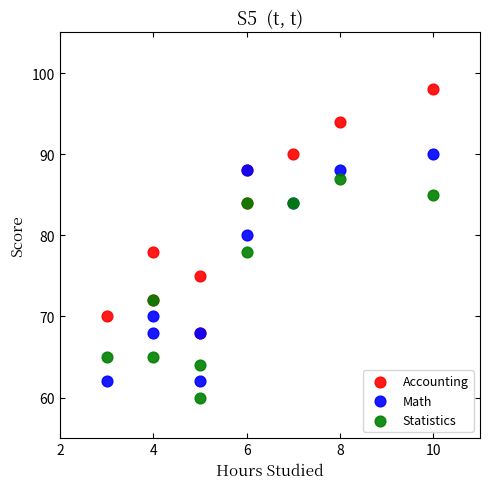

Which series has the largest Y range (max minus min)?

Accounting